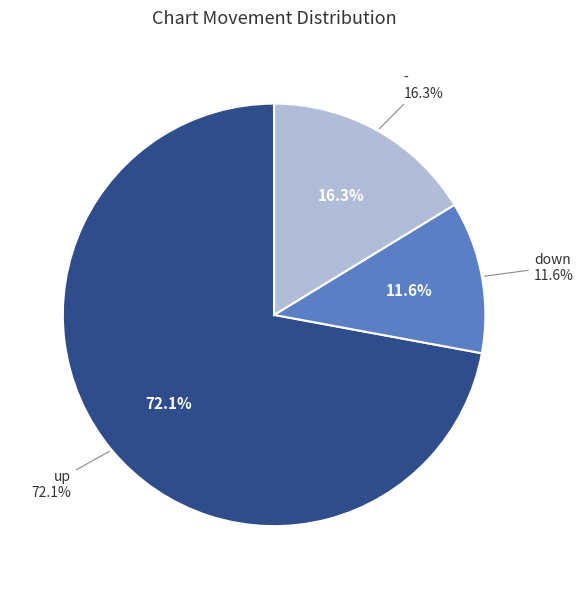

True or false: down accounts for 5% of the total.

False